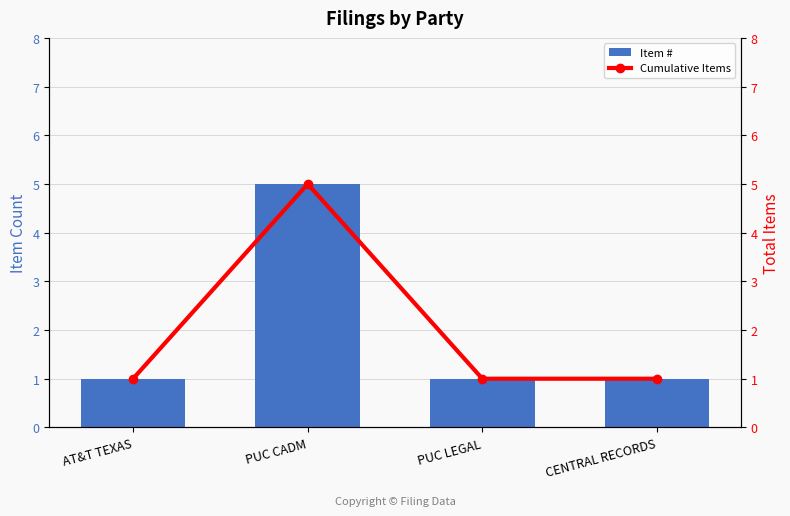

Rank the series by their maximum value, from lowest to highest.

Item #, Cumulative Items